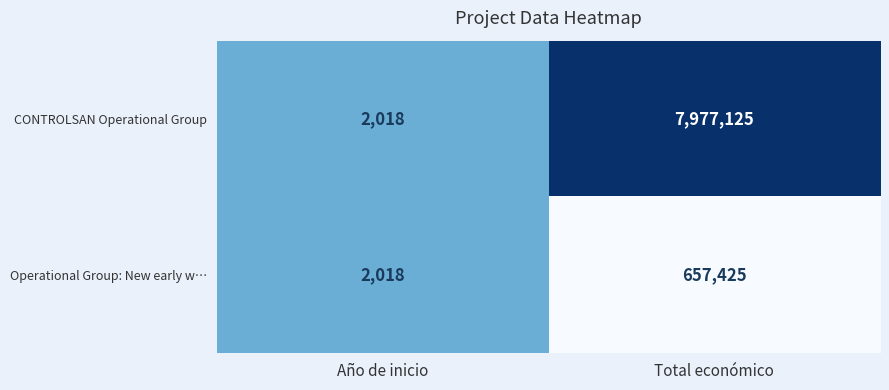

Reading left to right, transcribe all the data shown in this chart.

CONTROLSAN Operational Group: 2018	7977125
Operational Group: New early w…: 2018	657425